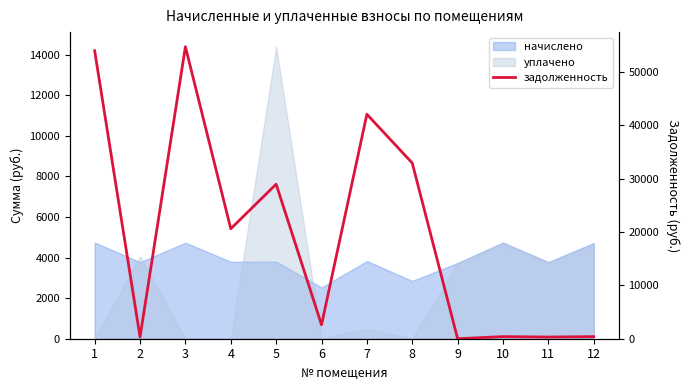

What is the sum of all values?

237220.0